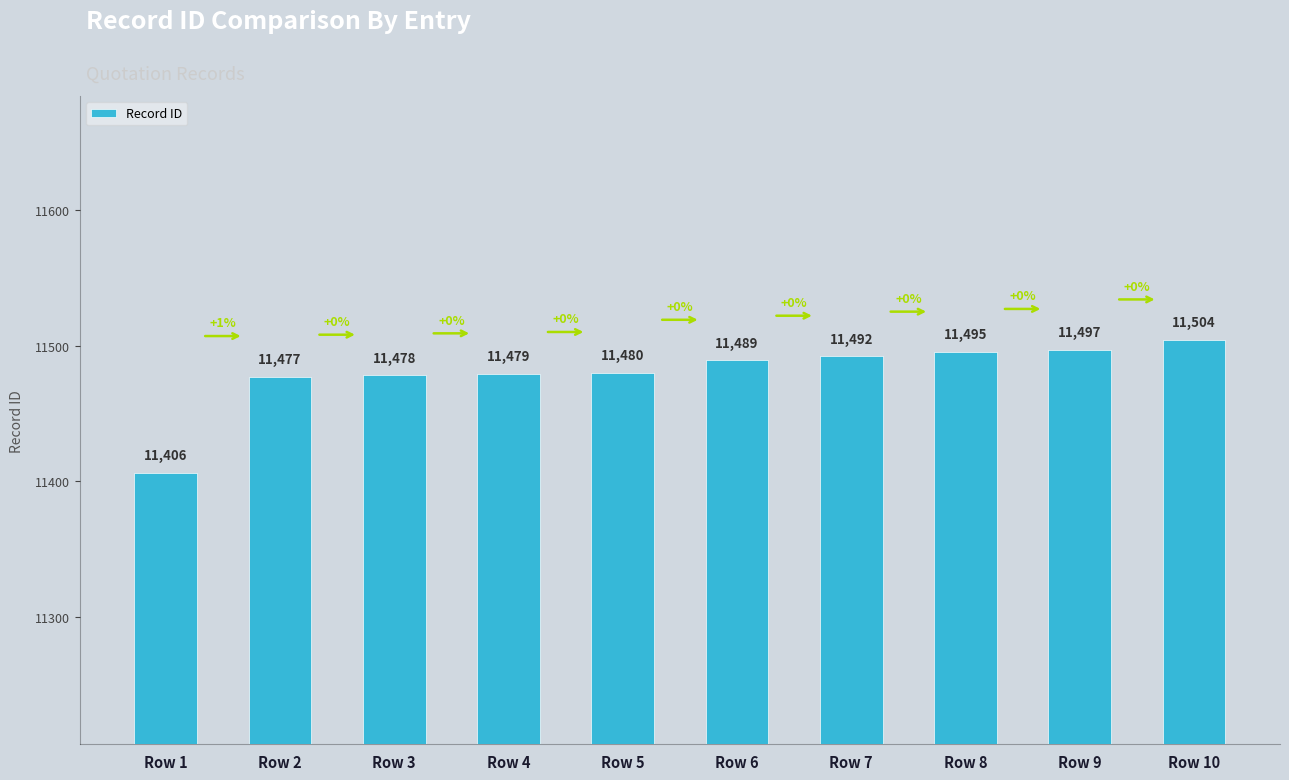

What is the difference between the maximum and second lowest values?

27